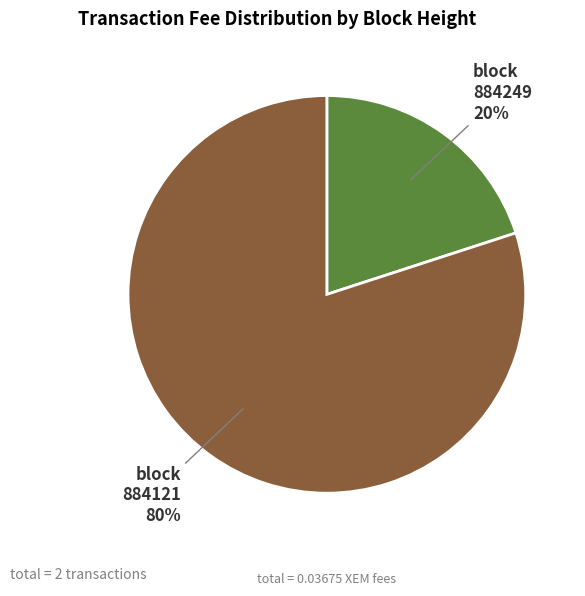

Which slice is the largest?

block 884121